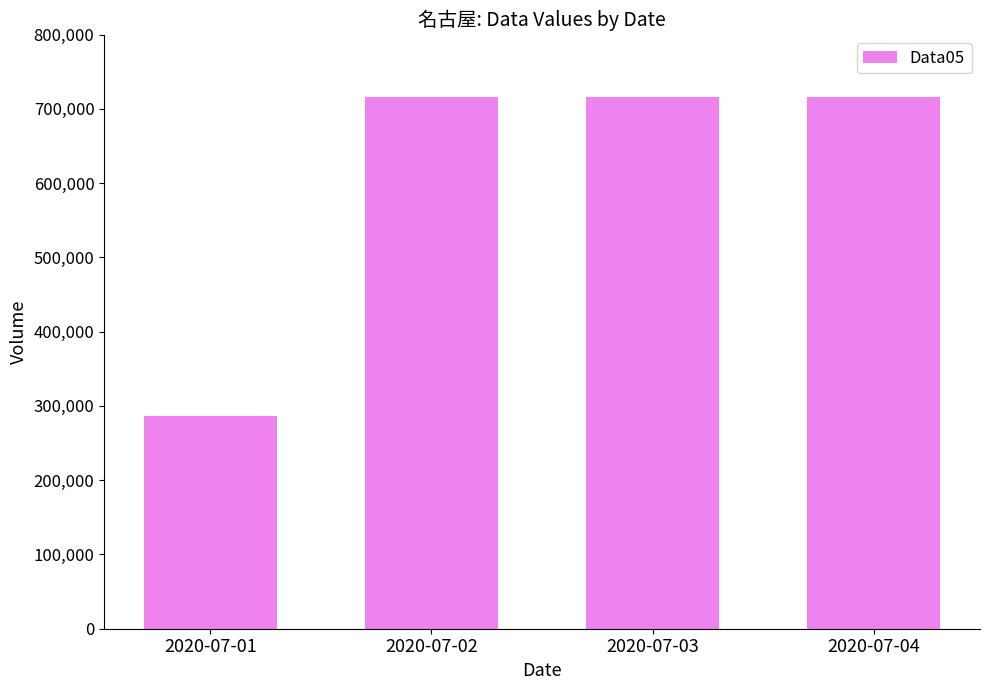

Which label corresponds to the smallest value in the chart?

2020-07-01